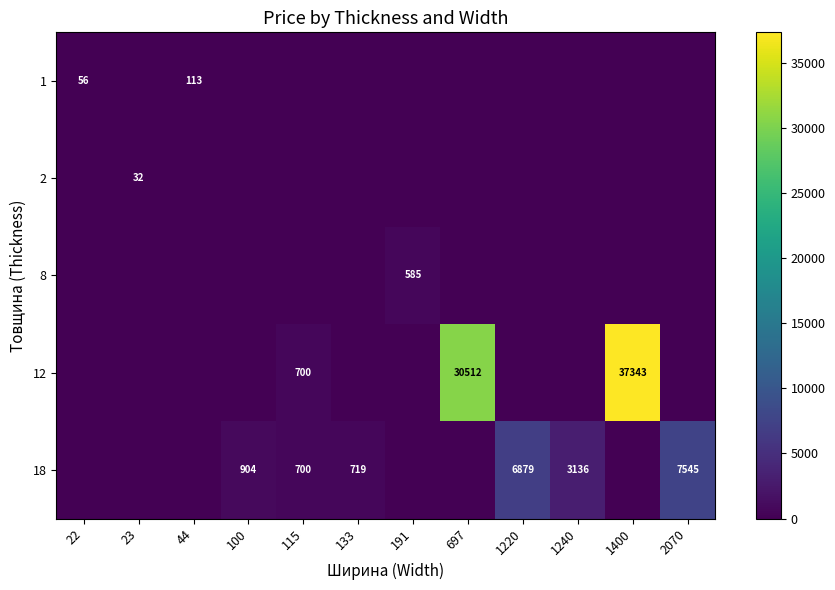

What is the difference between the maximum and minimum values in the 1 series?

113.3